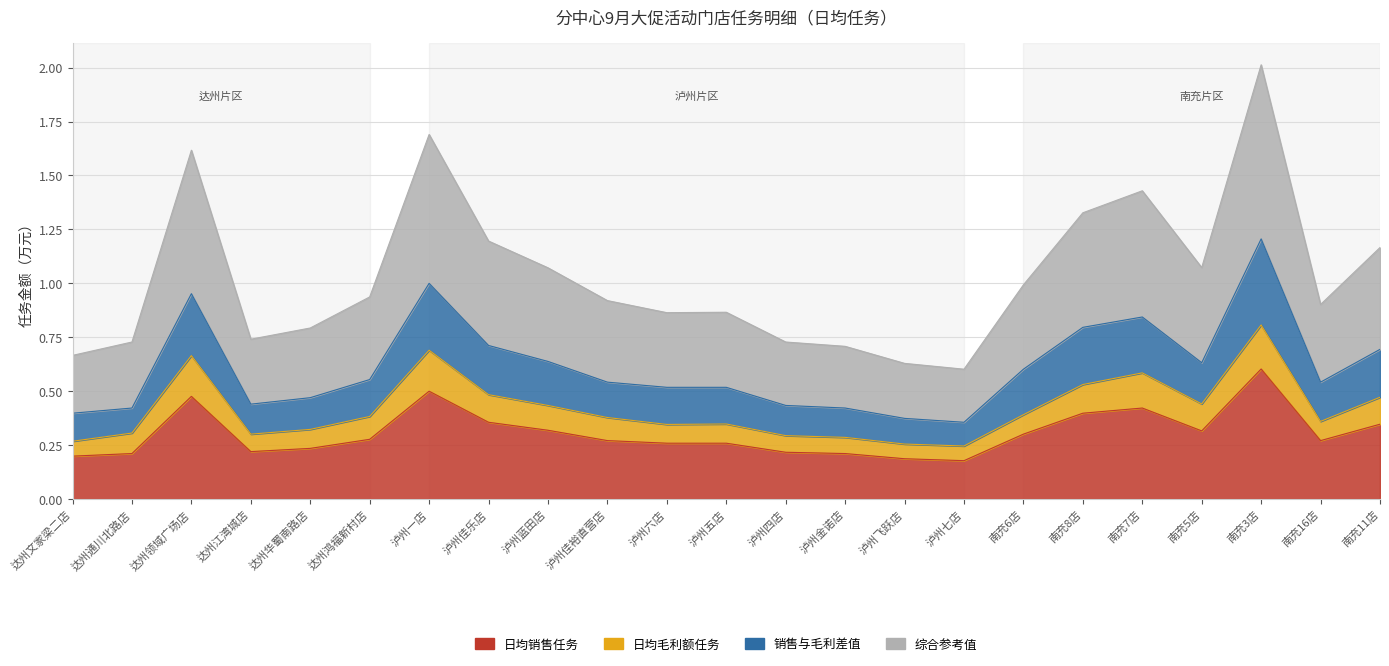

True or false: 综合参考值 and 日均销售任务 cross at least once.

False